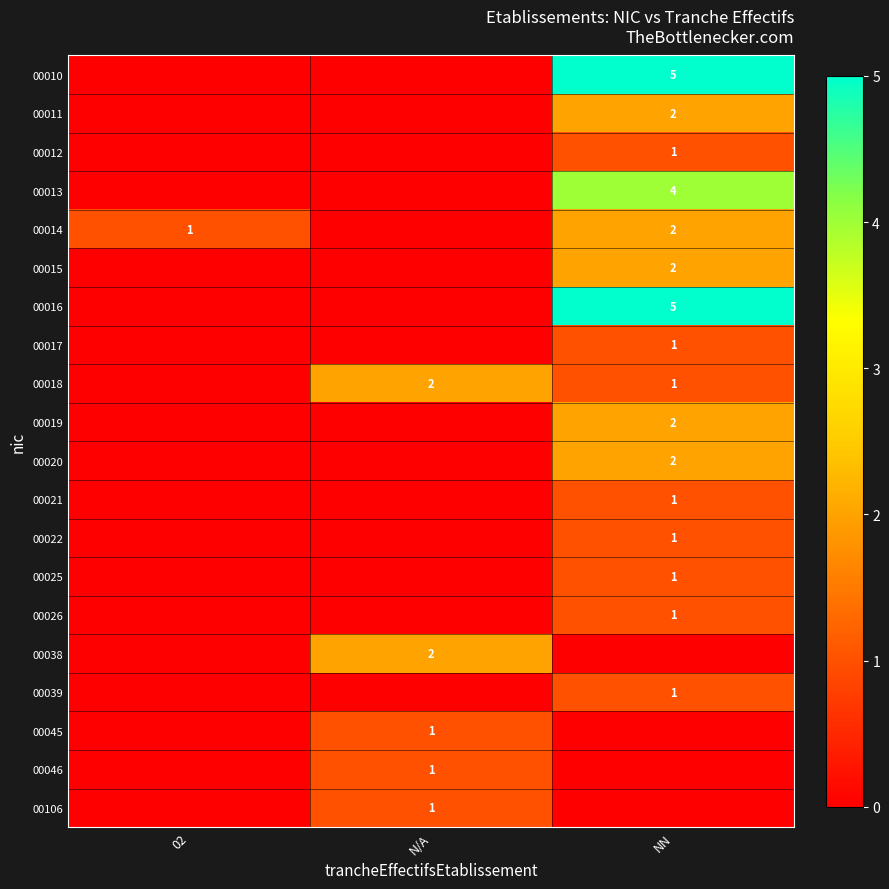

Count the number of data series in this chart.

20